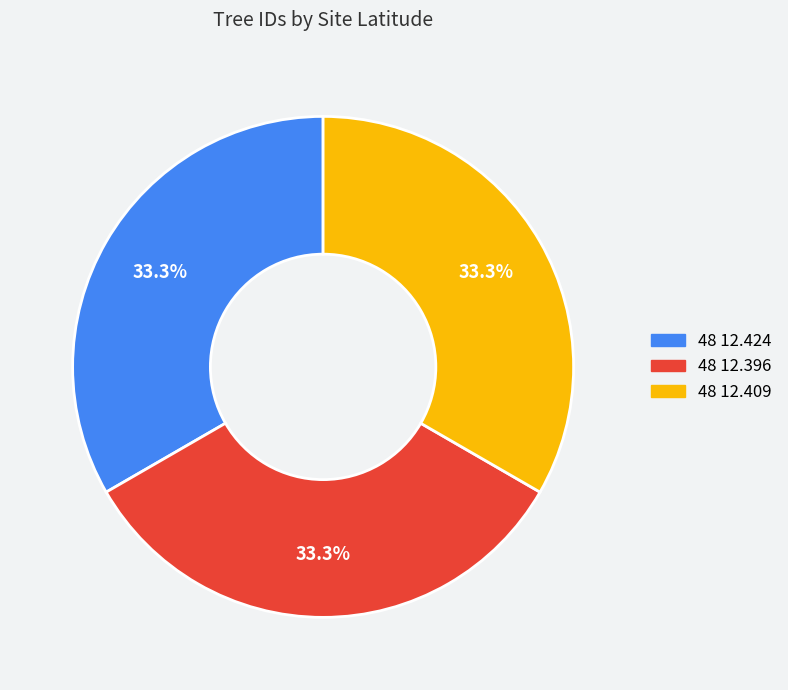

To the nearest percent, what portion does 48 12.409 represent?

33%